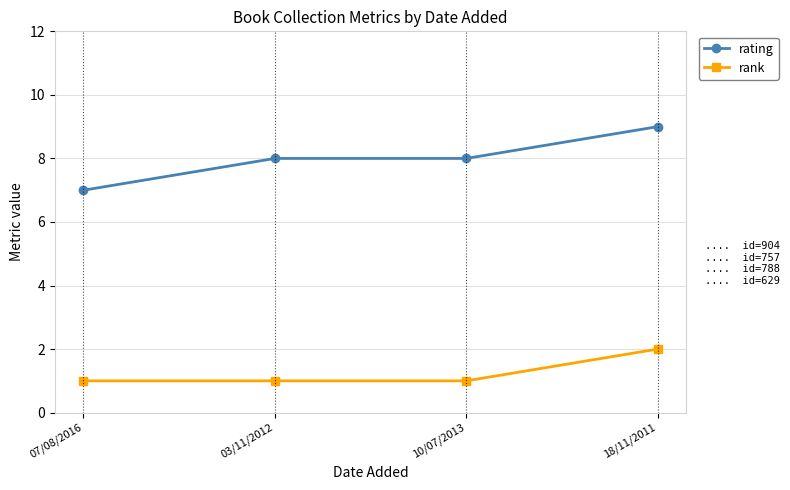

What is the label of the 1st point from the left?

07/08/2016